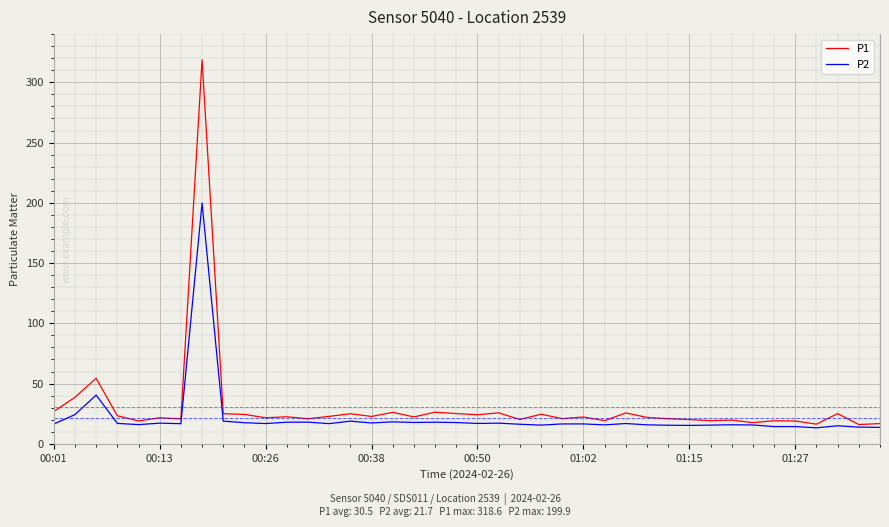

Rank the series by their maximum value, from lowest to highest.

P2, P1